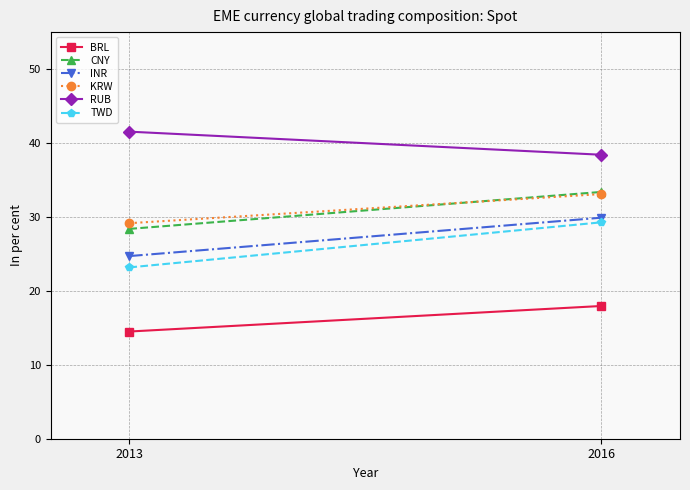

What value does the TWD series have at 2016?

29.3